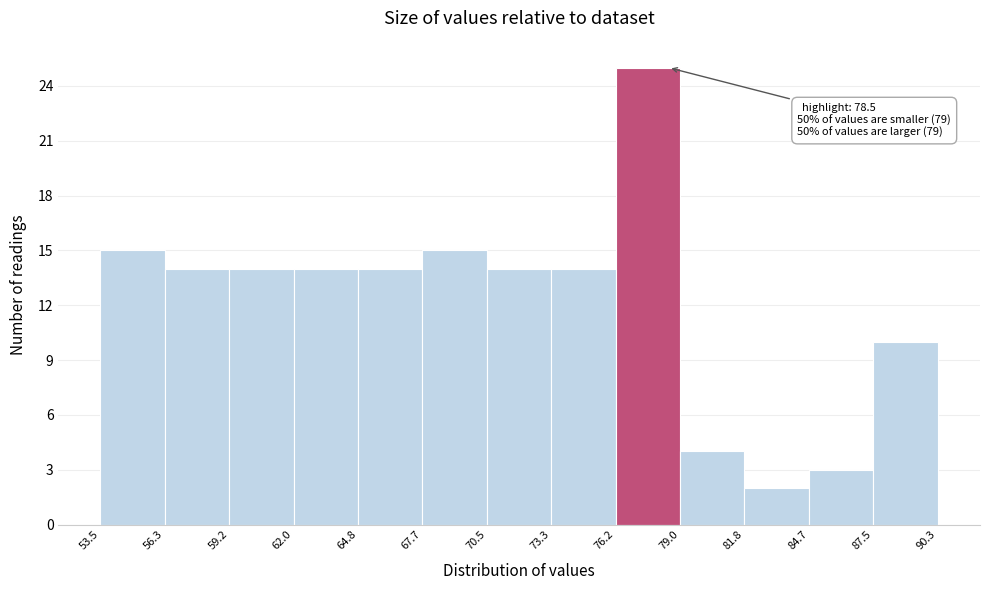

Over which range of the x-axis is the bar tallest?

76.2 to 79.0